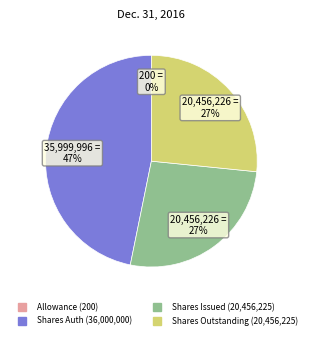

Is there any slice that represents more than half of the pie?

No